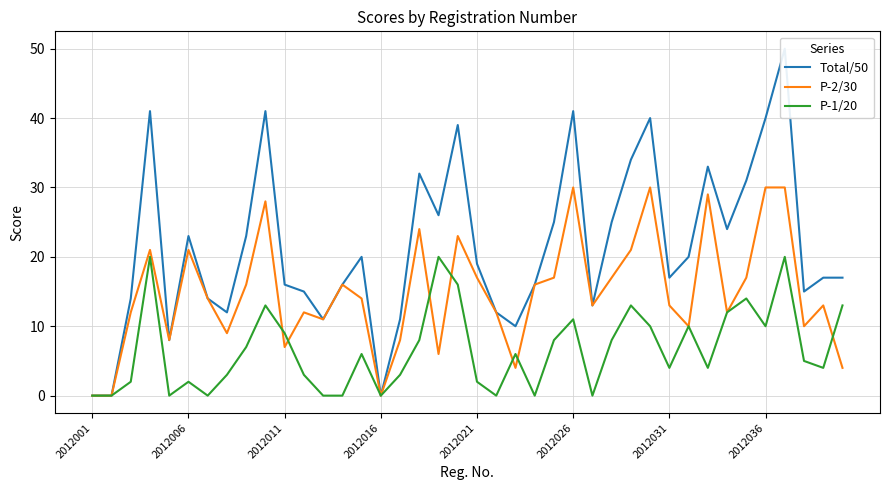

True or false: P-2/30 has a value of 0 at 2012001.

True